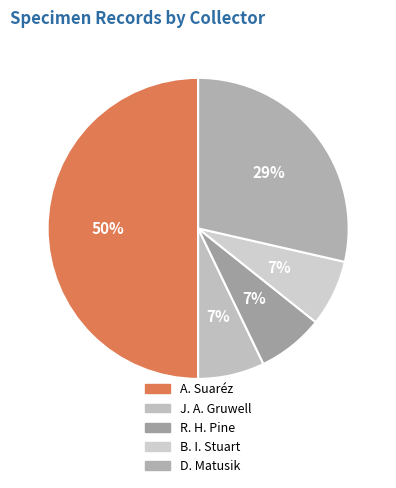

To the nearest percent, what is the average slice percentage?

20%